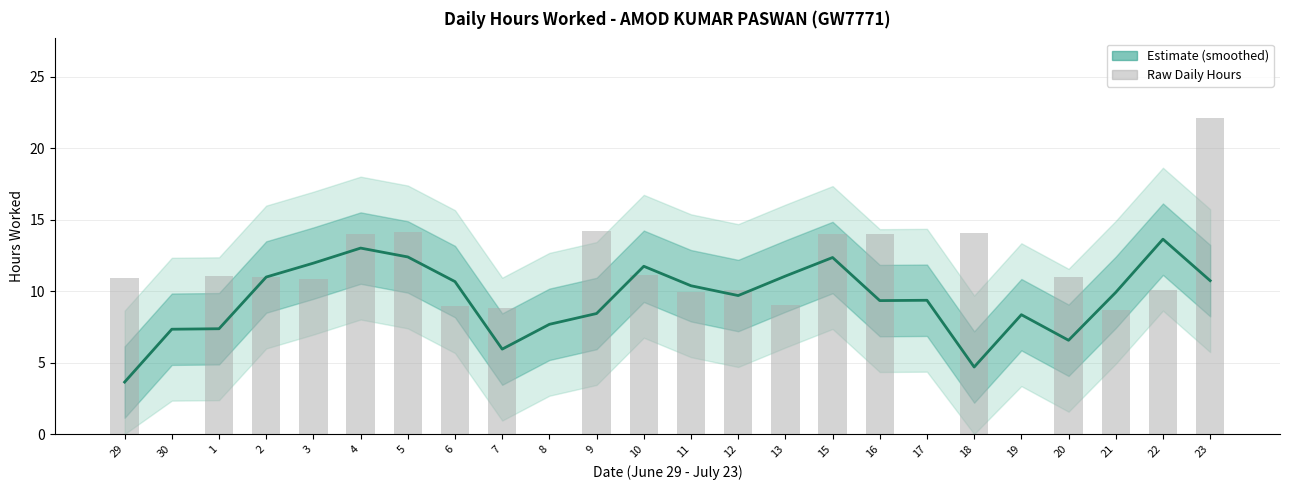

How many data points does each series have?

24